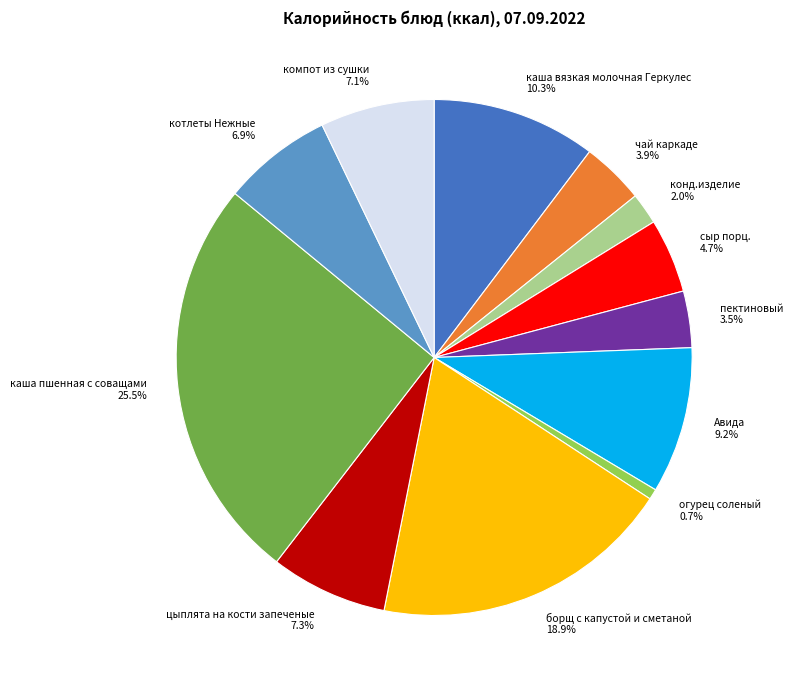

Is there a majority slice in this chart?

No